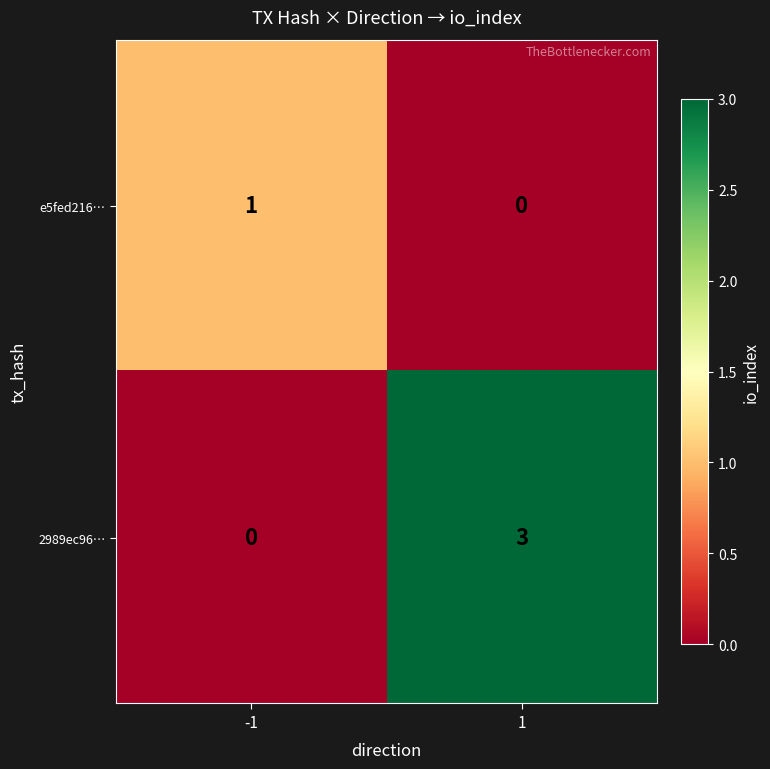

What is the sum of the 2989ec96… values at 1 and -1?

3